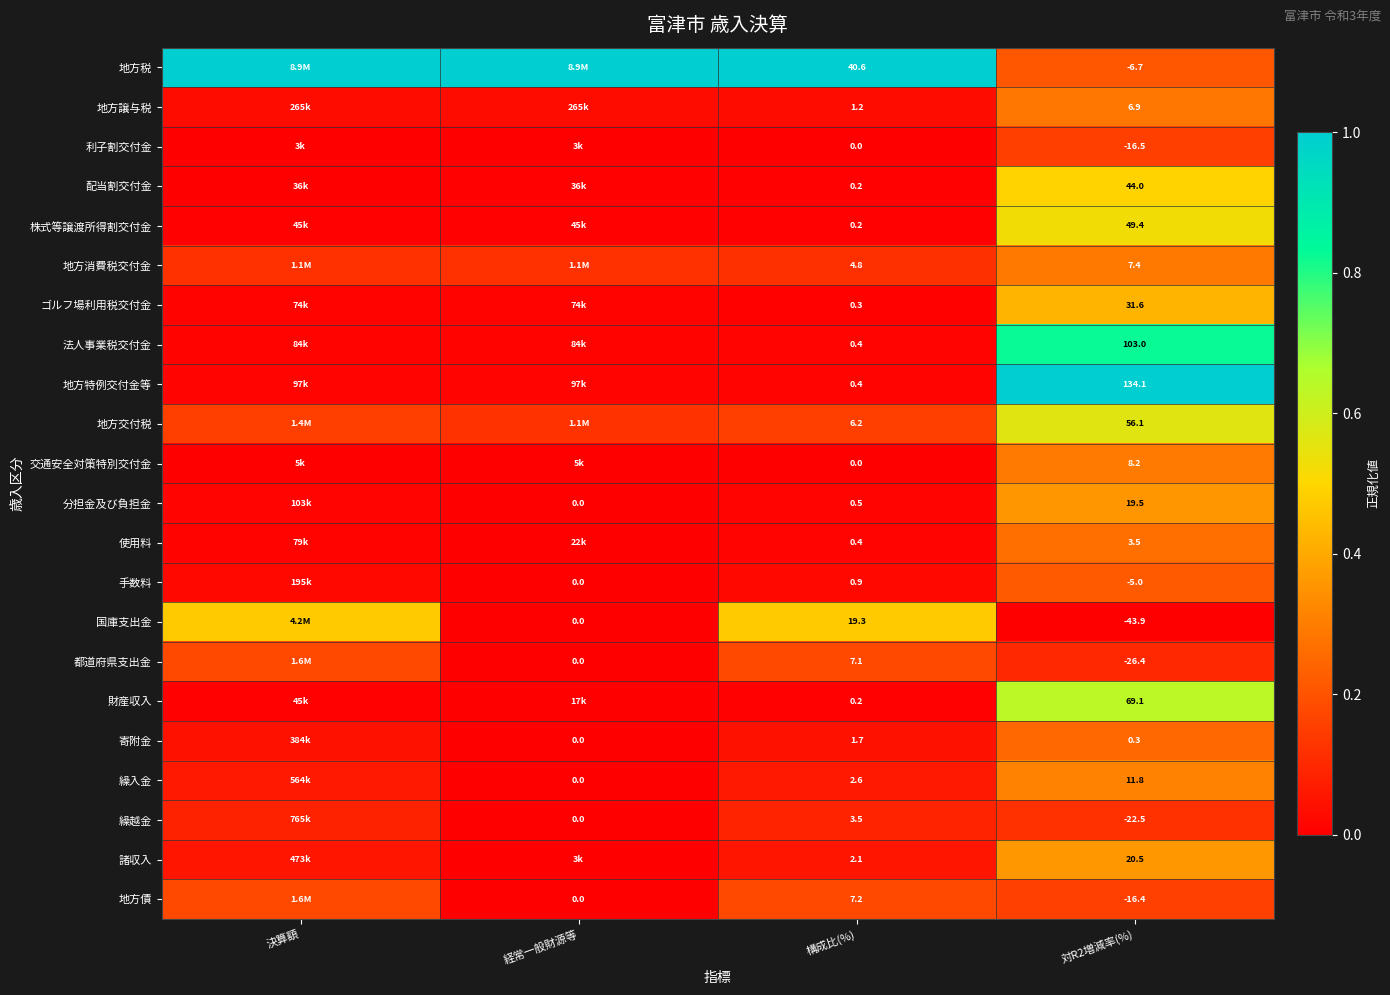

Which category has the highest value in the 株式等譲渡所得割交付金 series?

対R2増減率(%)